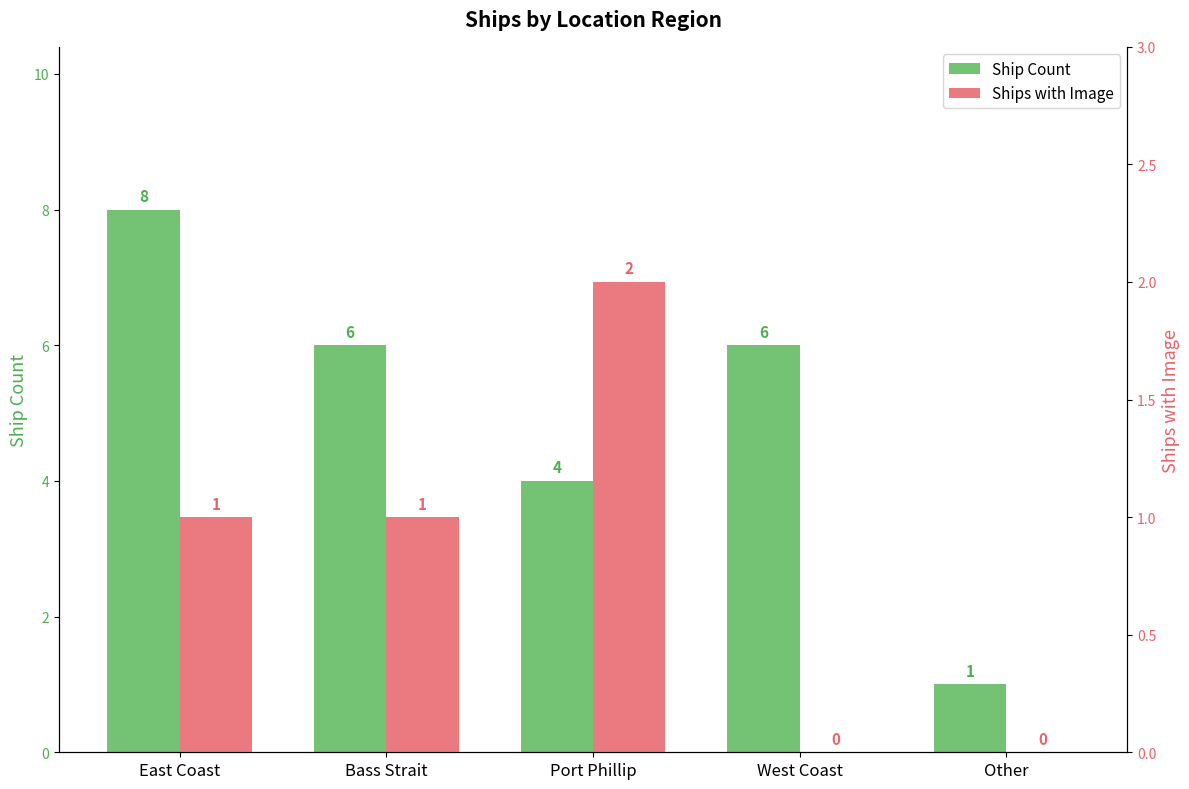

What is the average value of the Ship Count series?

5